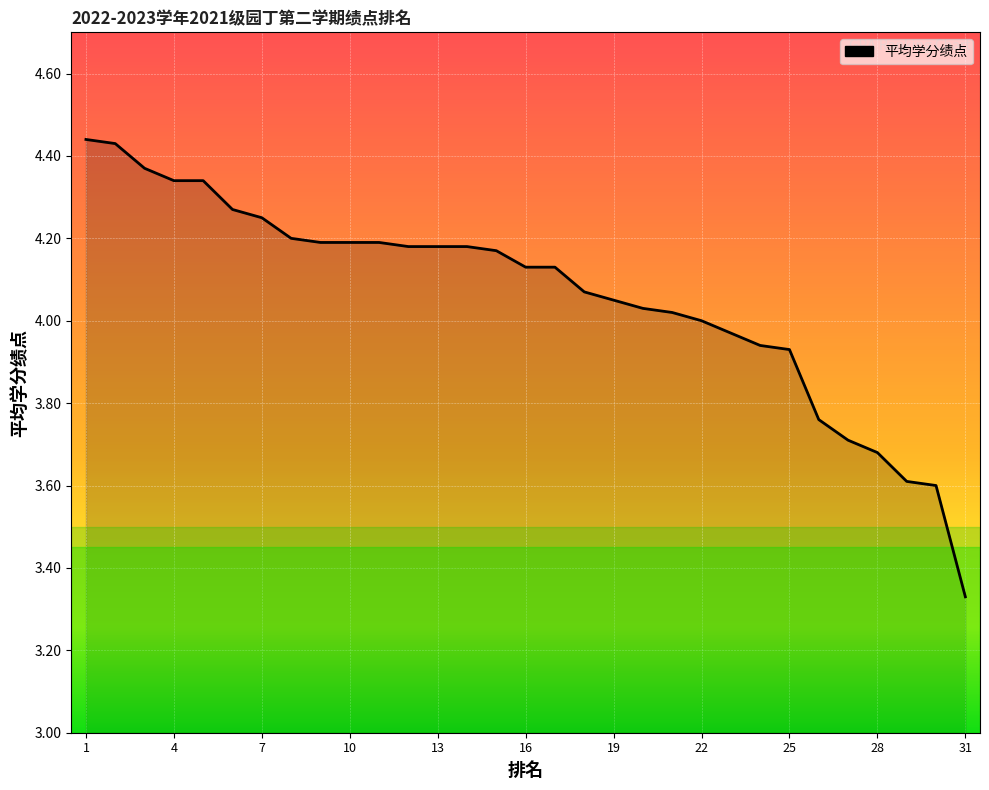

What is the difference between the maximum and minimum values?

1.1